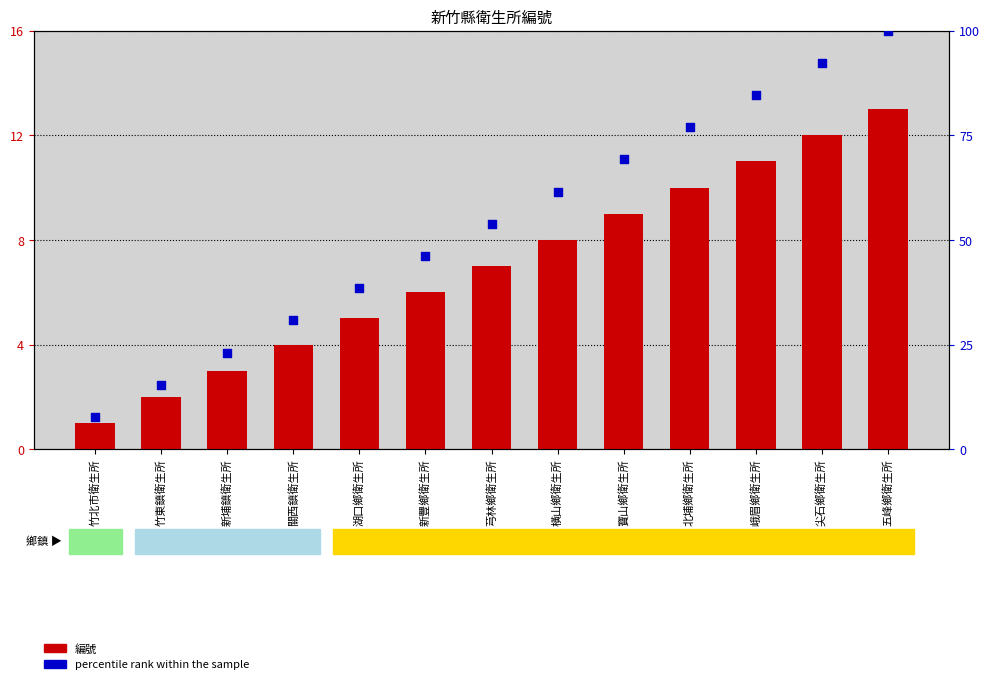

What is the total value across all series at 北埔鄉衛生所?

86.9